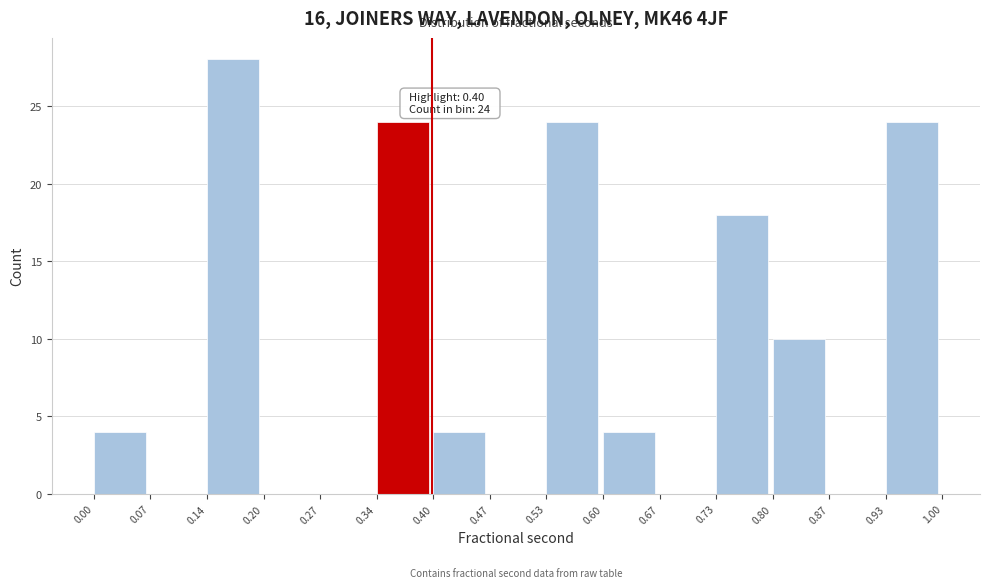

Over which range of the x-axis is the bar tallest?

0.14 to 0.20